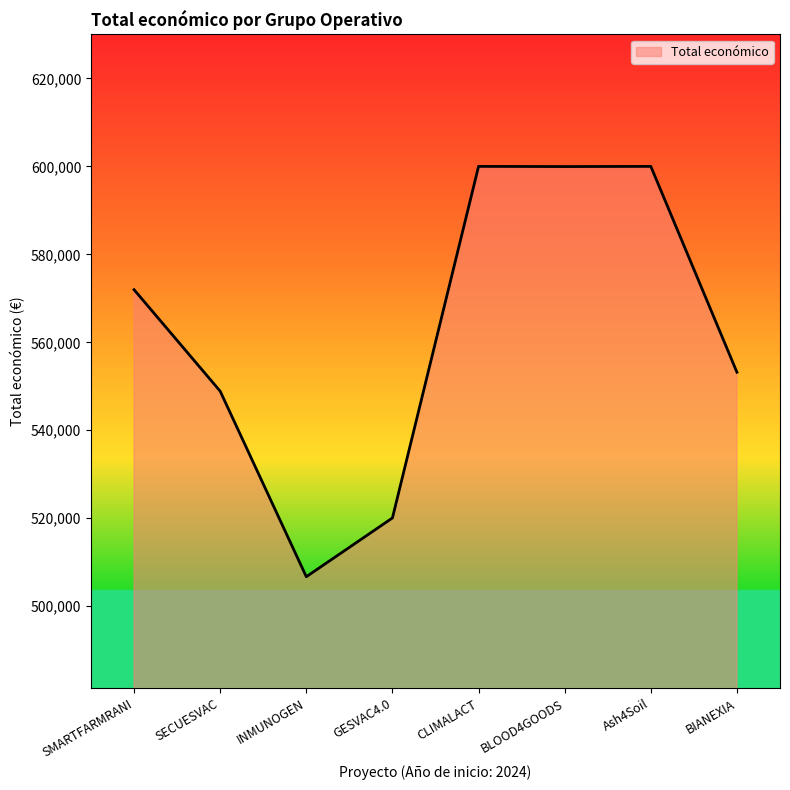

Is it true that the value at BLOOD4GOODS is 599960?

True